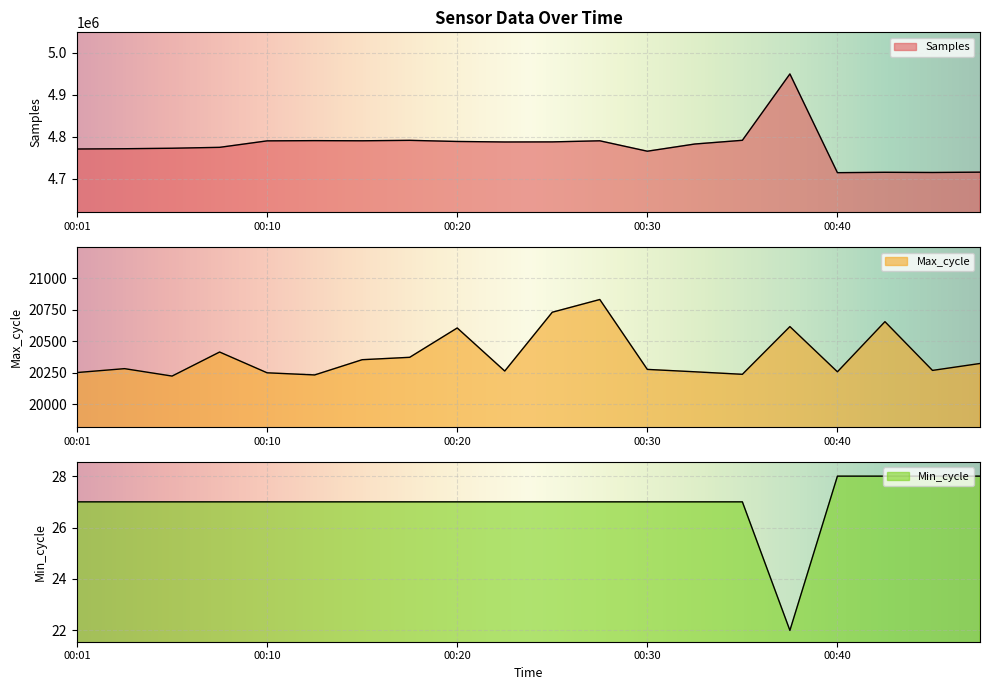

At which category is the sum across all series the highest?

00:37